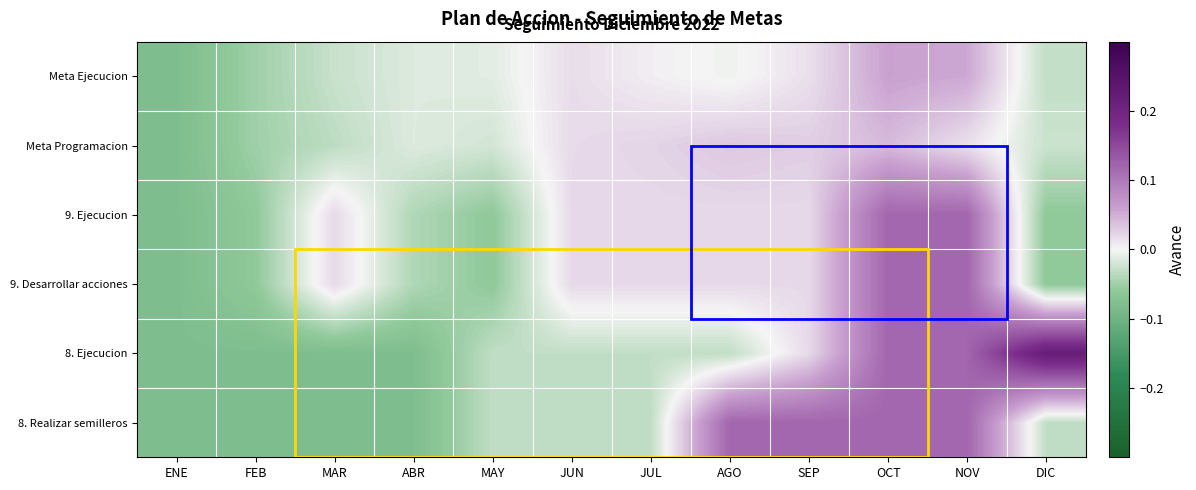

Reading left to right, what are all the values shown in this chart?

8. Realizar semilleros: ENE=-0.1	FEB=-0.1	MAR=-0.1	ABR=-0.1	MAY=-0.0	JUN=-0.0	JUL=-0.0	AGO=0.1	SEP=0.1	OCT=0.1	NOV=0.1	DIC=-0.0
8. Ejecucion: ENE=-0.1	FEB=-0.1	MAR=-0.1	ABR=-0.1	MAY=-0.0	JUN=-0.0	JUL=-0.0	AGO=-0.0	SEP=0.0	OCT=0.1	NOV=0.1	DIC=0.2
9. Desarrollar acciones: ENE=-0.1	FEB=-0.1	MAR=0.0	ABR=-0.0	MAY=-0.1	JUN=0.0	JUL=0.0	AGO=0.0	SEP=0.0	OCT=0.1	NOV=0.1	DIC=-0.1
9. Ejecucion: ENE=-0.1	FEB=-0.1	MAR=0.0	ABR=-0.0	MAY=-0.1	JUN=0.0	JUL=0.0	AGO=0.0	SEP=0.0	OCT=0.1	NOV=0.1	DIC=-0.1
Meta Programacion: ENE=-0.1	FEB=-0.0	MAR=-0.0	ABR=-0.0	MAY=-0.0	JUN=0.0	JUL=0.0	AGO=0.0	SEP=0.0	OCT=0.0	NOV=0.0	DIC=-0.0
Meta Ejecucion: ENE=-0.1	FEB=-0.0	MAR=-0.0	ABR=-0.0	MAY=-0.0	JUN=0.0	JUL=0.0	AGO=-0.0	SEP=0.0	OCT=0.1	NOV=0.1	DIC=-0.0